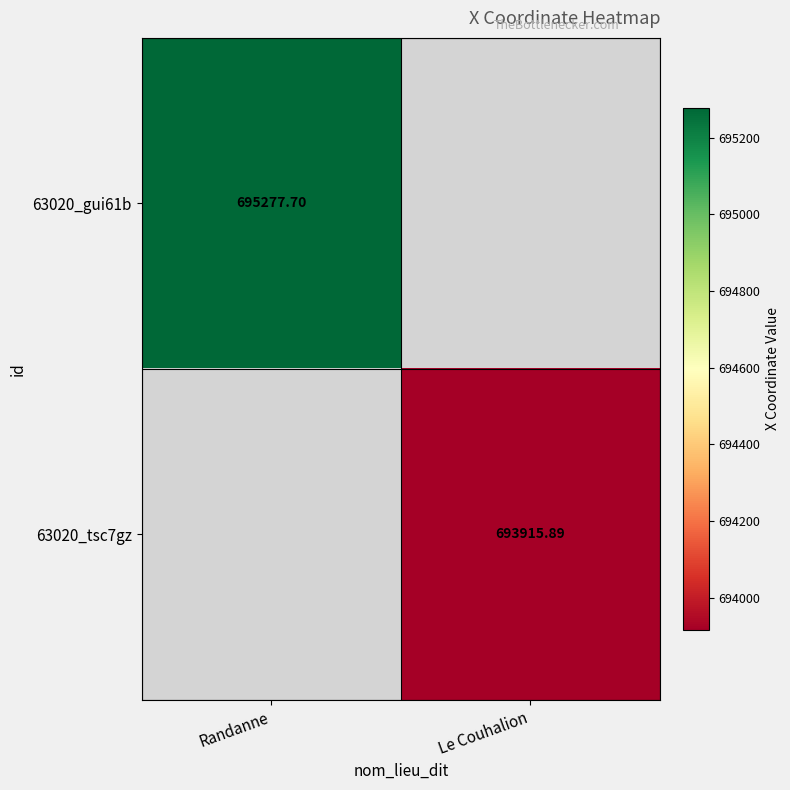

At how many categories does at least one series exceed 694671?

1